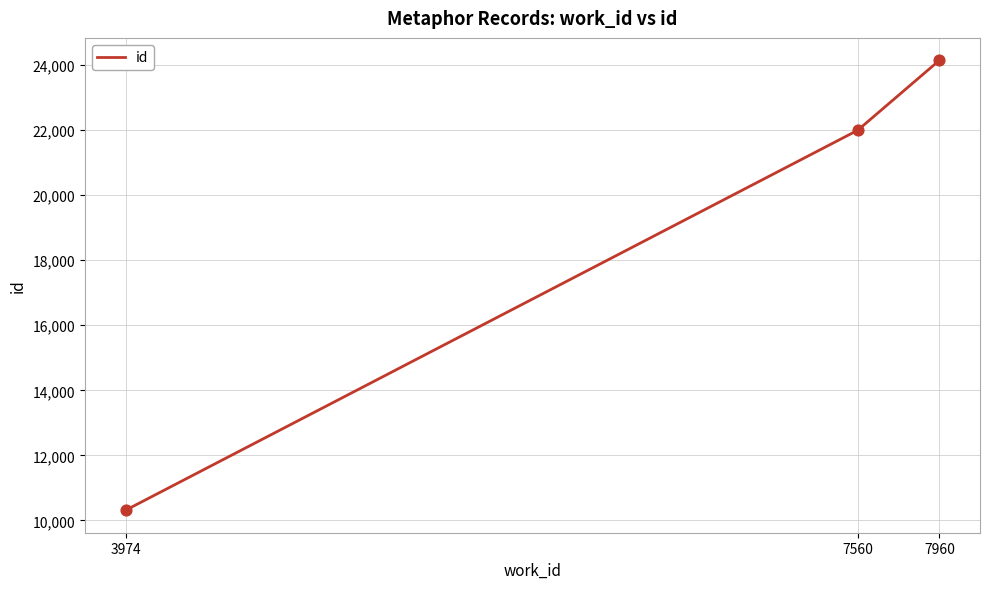

Approximately how many times larger is the value at 7560 compared to 7960?

0.9